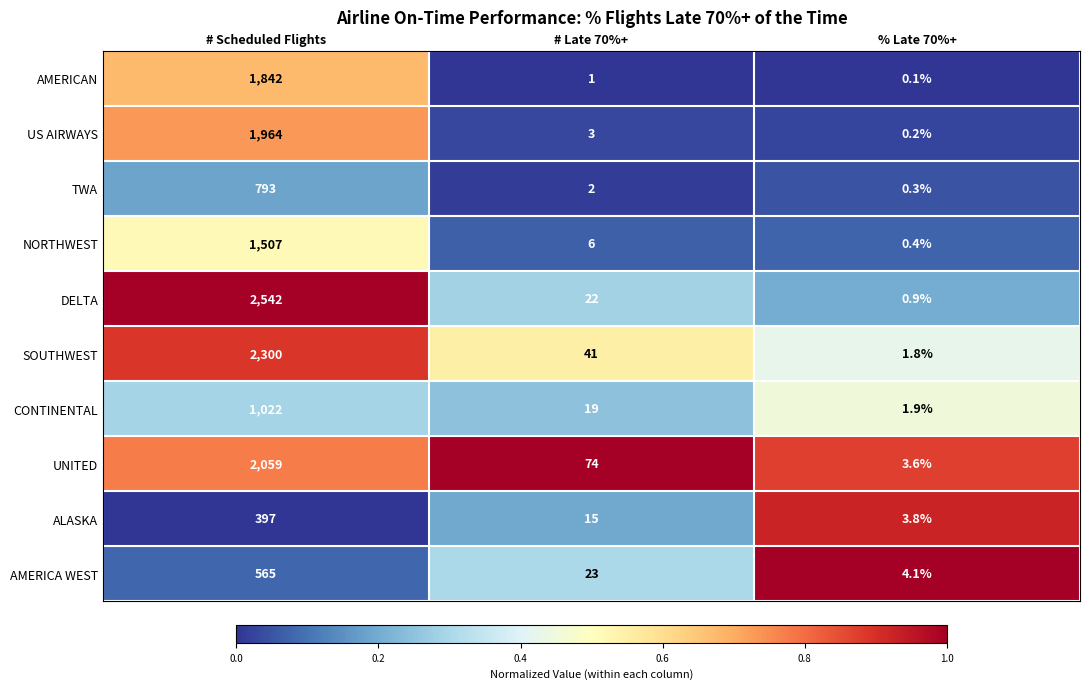

List the series in order of their peak value, lowest first.

ALASKA, AMERICA WEST, TWA, CONTINENTAL, NORTHWEST, AMERICAN, US AIRWAYS, UNITED, SOUTHWEST, DELTA